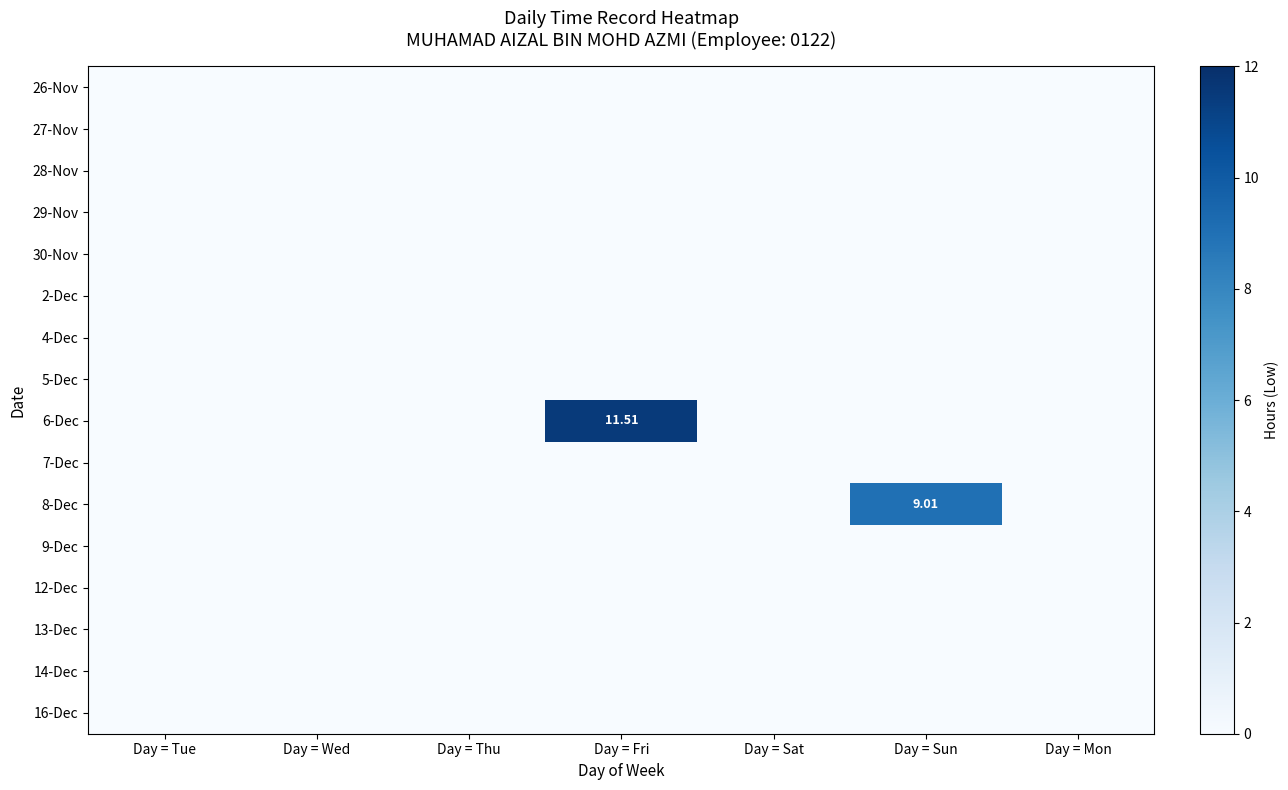

Is it true that 28-Nov equals 0.0 at Day = Wed?

True